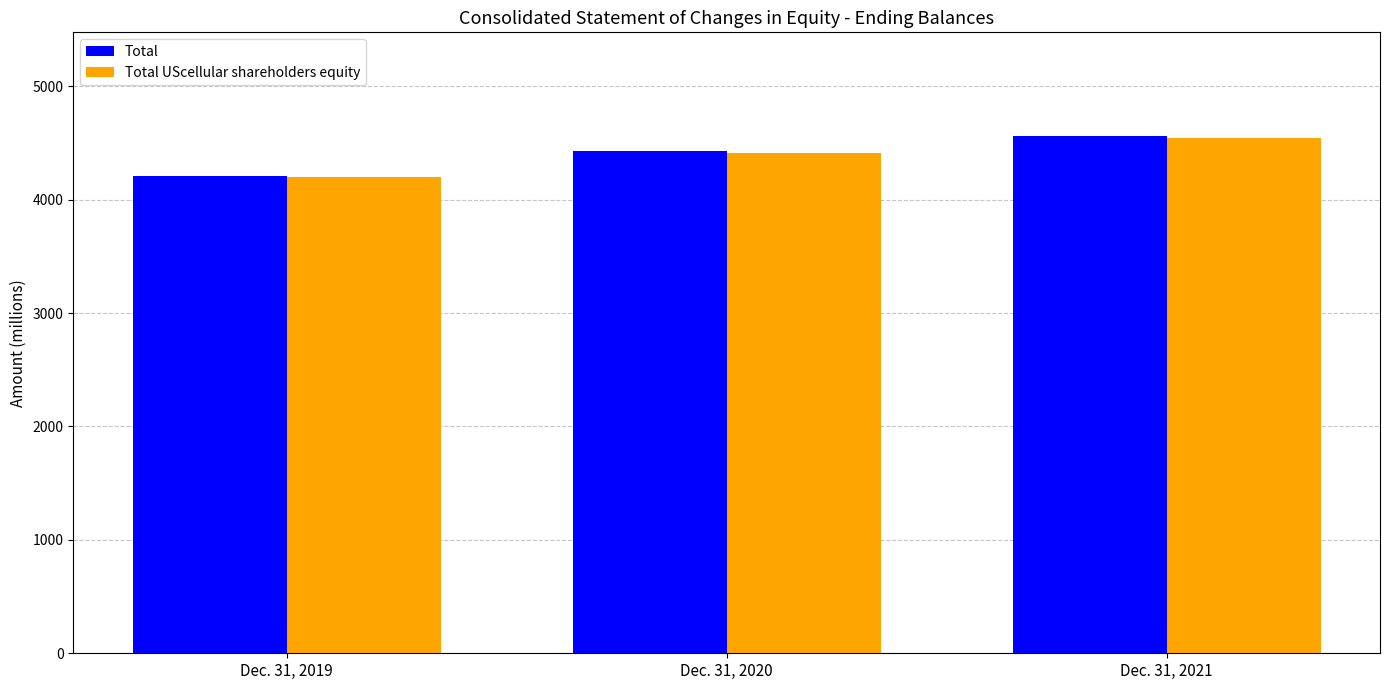

Is the value of Total UScellular shareholders equity at Dec. 31, 2021 greater than the value of Total at Dec. 31, 2019?

Yes